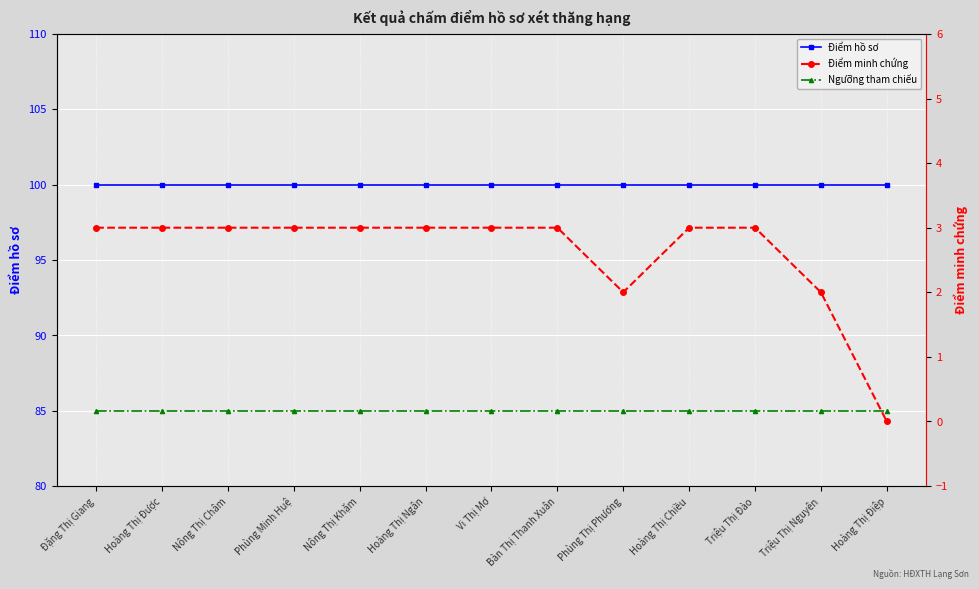

True or false: Ngưỡng tham chiếu and Điểm minh chứng intersect in this chart.

False